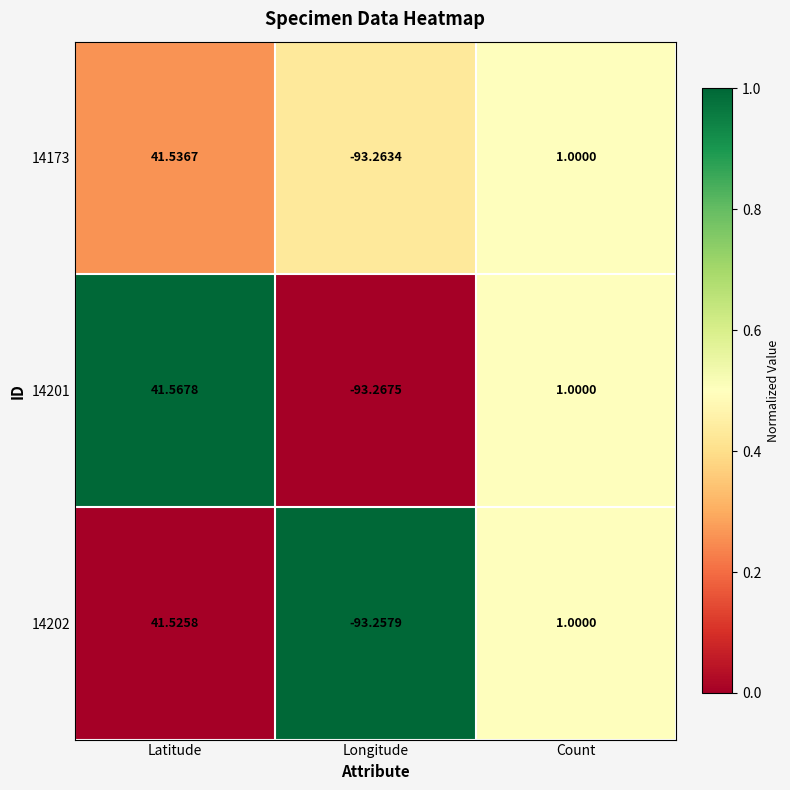

List the labels in order of 14201 value, largest first.

Latitude, Count, Longitude